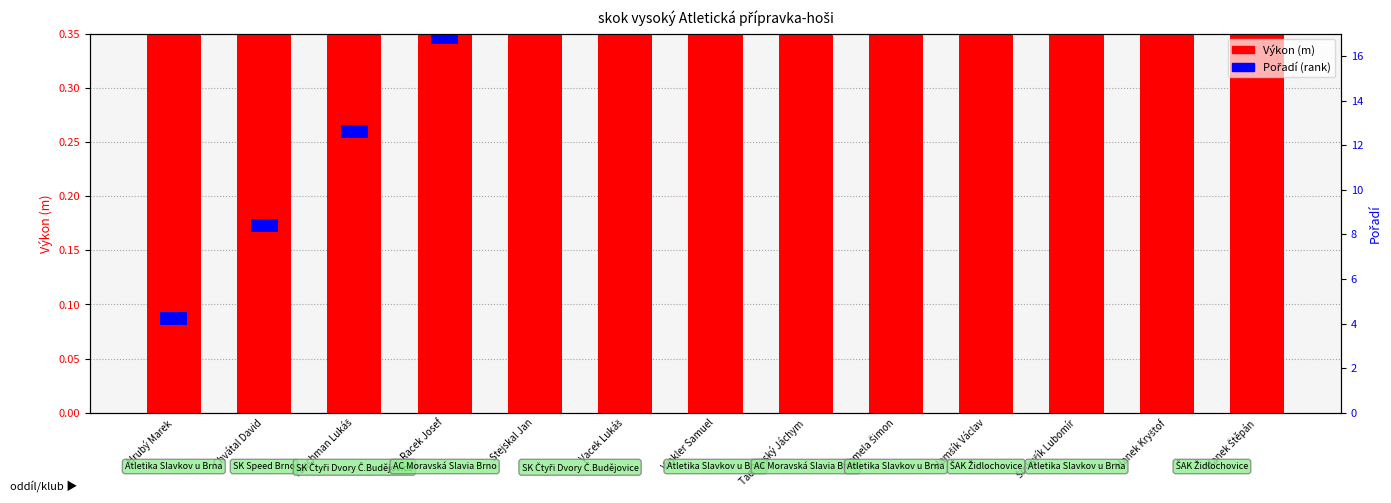

Reading left to right, list all the values displayed in this chart.

1.3	1.2	1.2	1.2	1.2	1.1	1.1	1.1	1.1	1.1	1.1	1.0	0.9